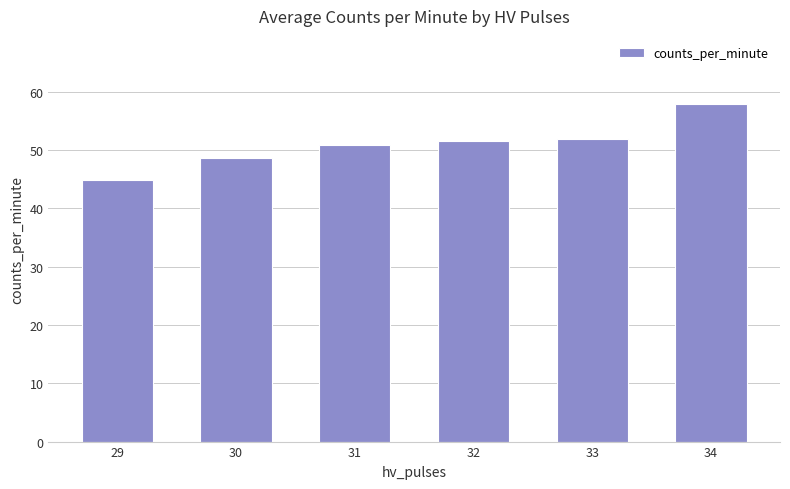

Reading right to left, what are all the values shown in this chart?

58.0	51.9	51.6	50.8	48.6	44.8